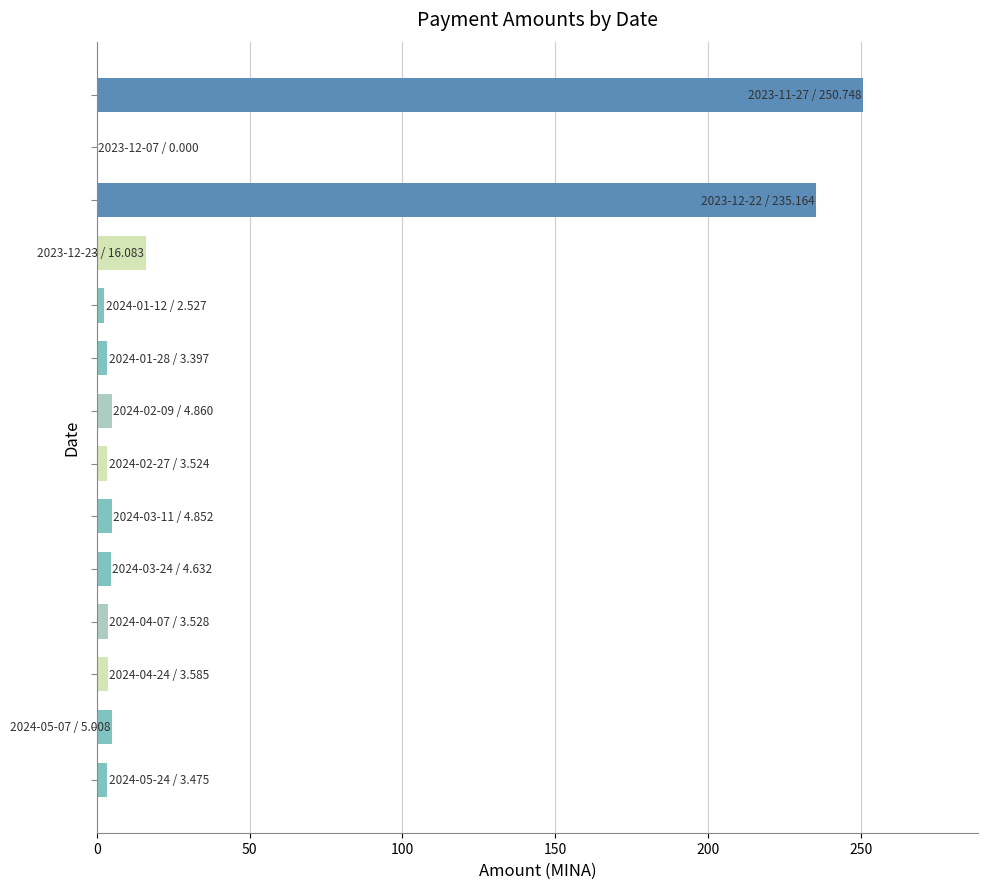

What is the greatest value displayed?

250.7